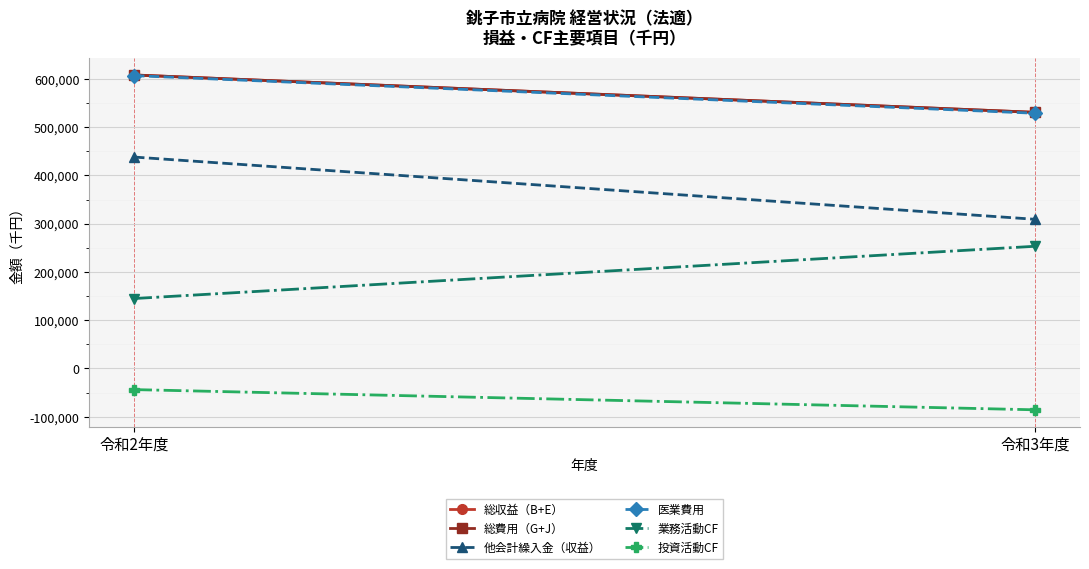

How many lines are shown in the chart?

6